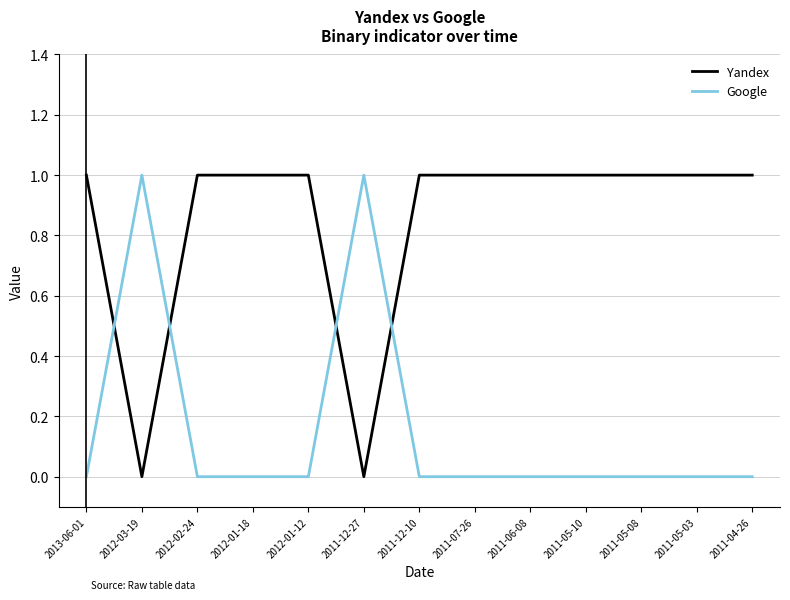

Is it true that Yandex equals 2 at 2011-05-10?

False